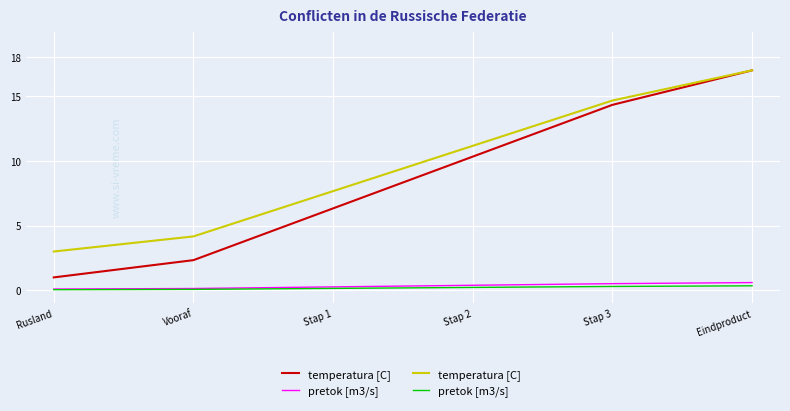

Which label corresponds to the largest value in the chart?

Eindproduct